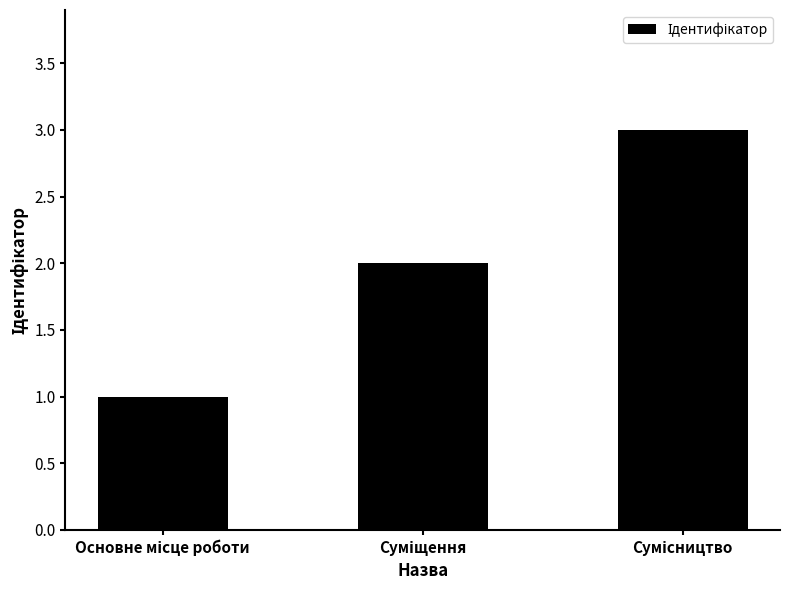

What is the difference between the second highest and minimum values?

1